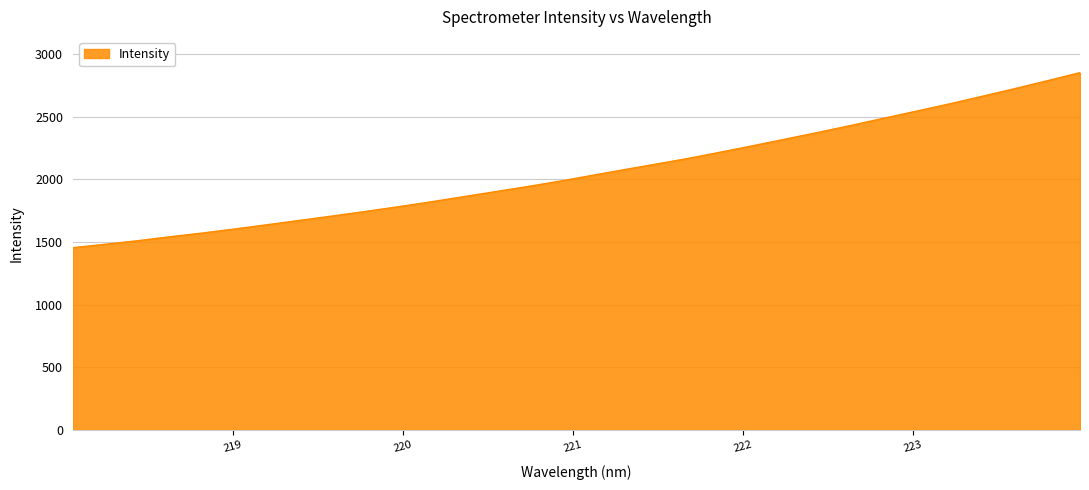

Reading right to left, what are all the values shown in this chart?

2850.5	2786.3	2723.4	2662.5	2602.5	2545.4	2489.3	2432.3	2377.3	2324.2	2271.3	2219.8	2169.4	2123.4	2078.0	2032.0	1985.5	1942.0	1901.0	1860.1	1818.9	1780.3	1742.8	1707.2	1672.2	1637.9	1603.6	1571.2	1541.4	1509.6	1481.1	1453.9